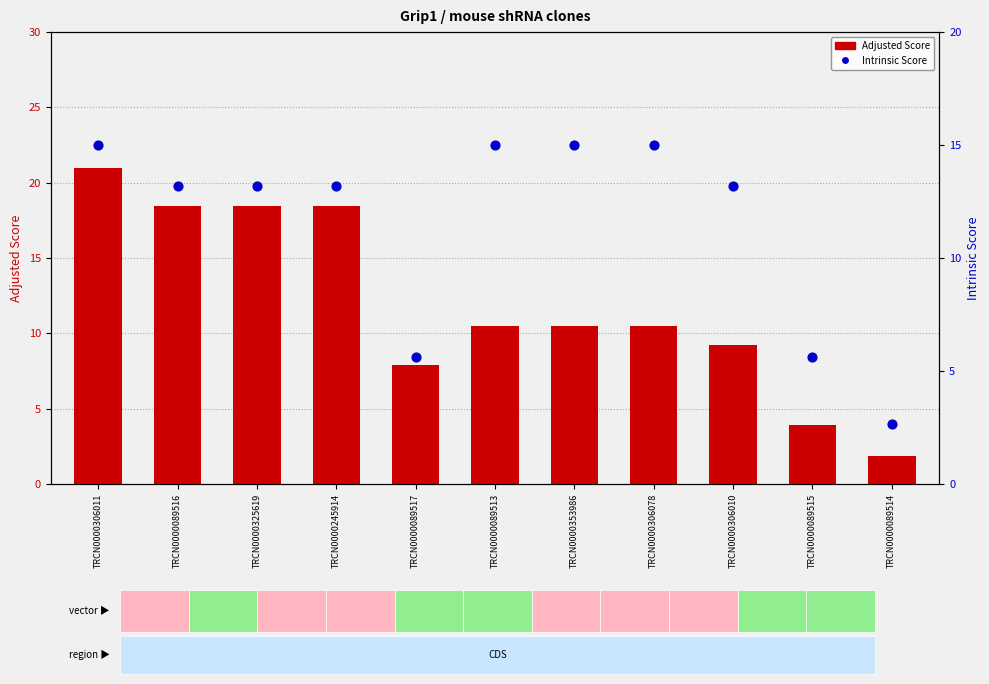

What are all the series names shown in the legend?

Adjusted Score, Intrinsic Score